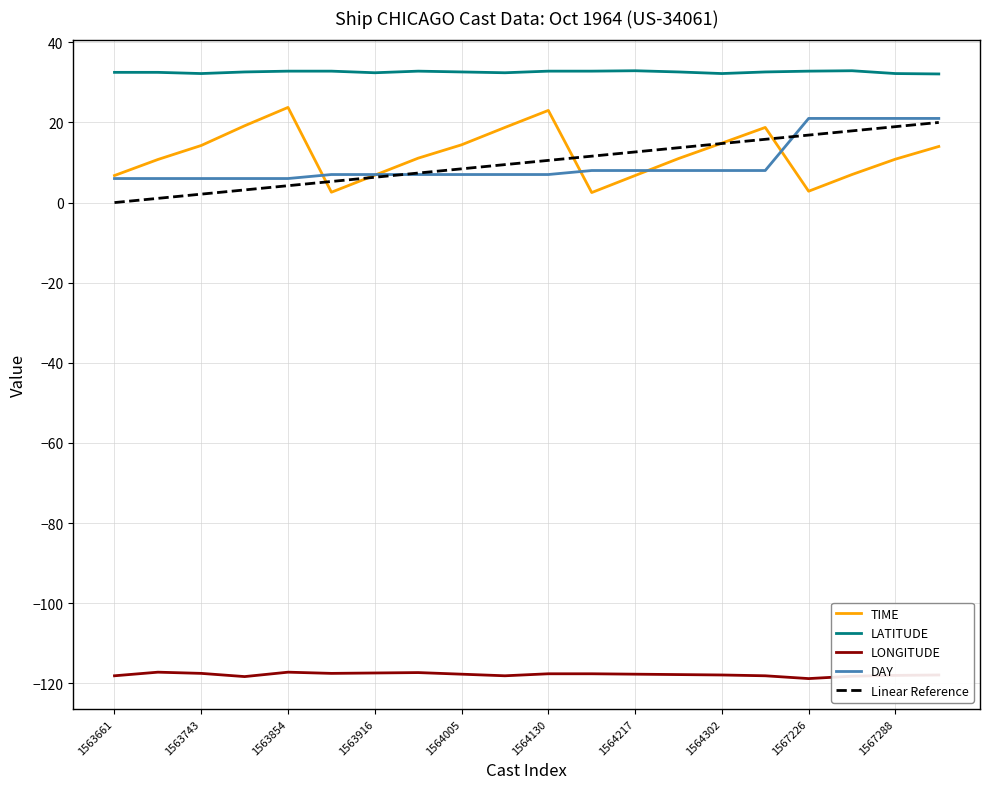

How many lines are shown in the chart?

5